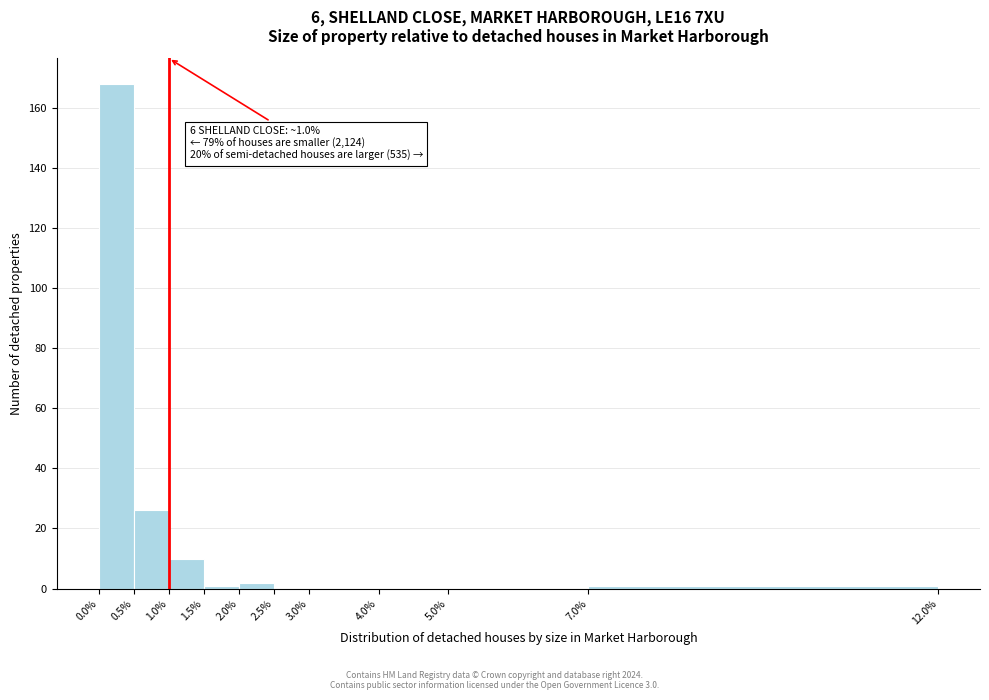

Over which range of the x-axis is the bar tallest?

0.0% to 0.5%